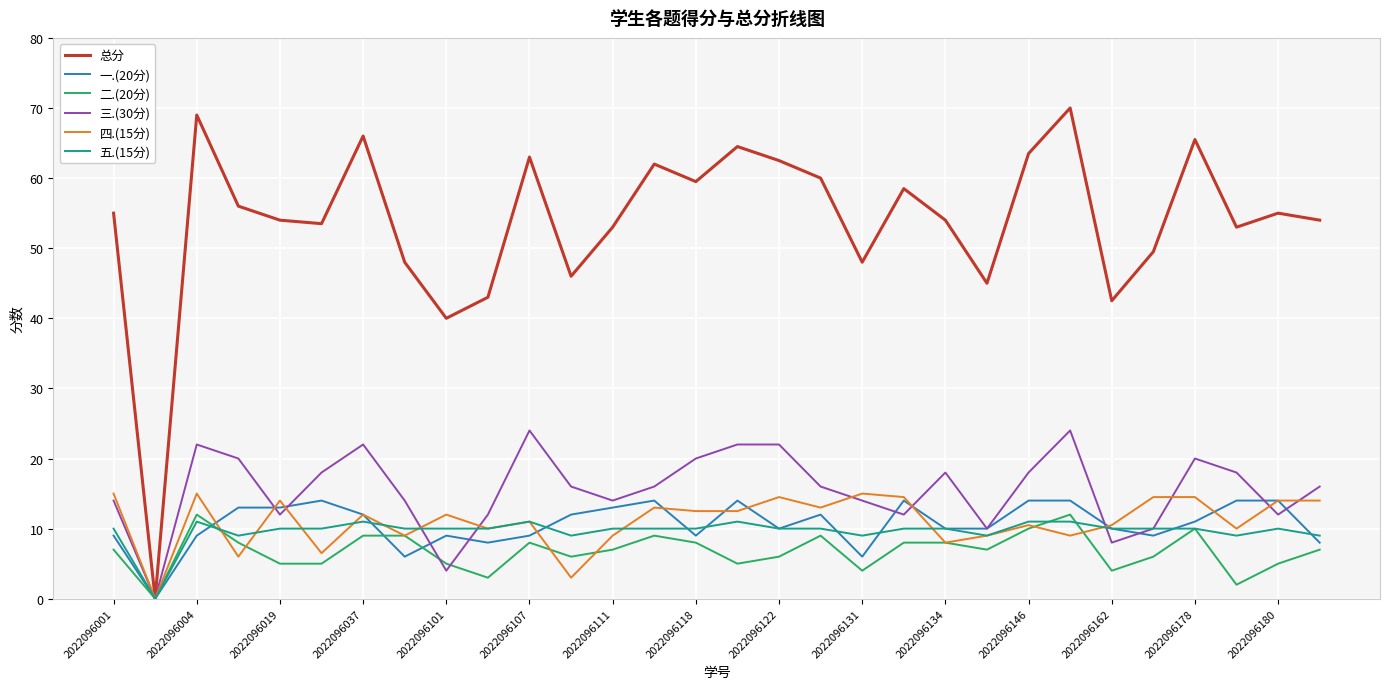

What are all the series names shown in the legend?

总分, 一.(20分), 二.(20分), 三.(30分), 四.(15分), 五.(15分)